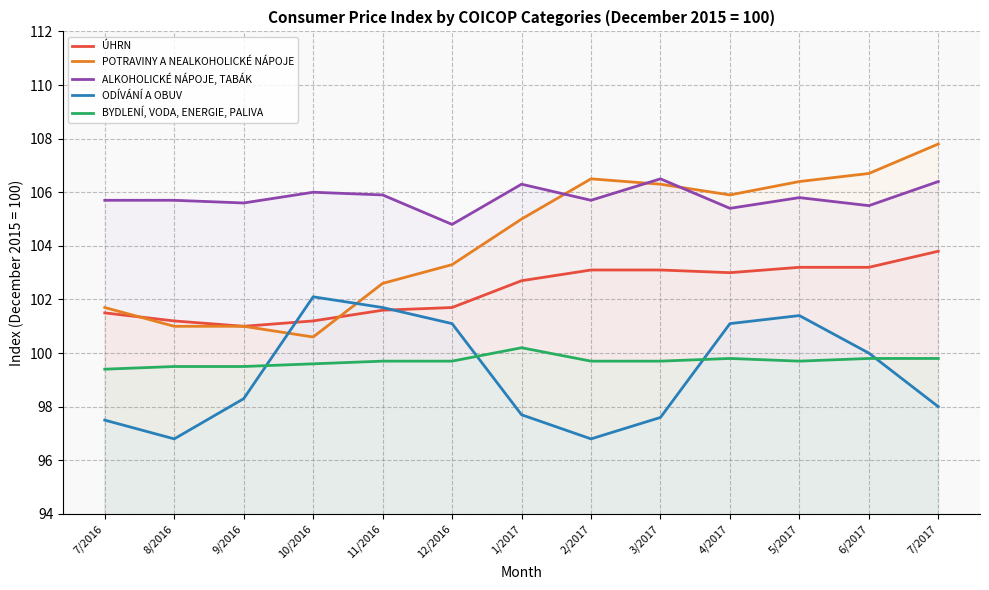

Where is the first local maximum for ODÍVÁNÍ A OBUV?

10/2016